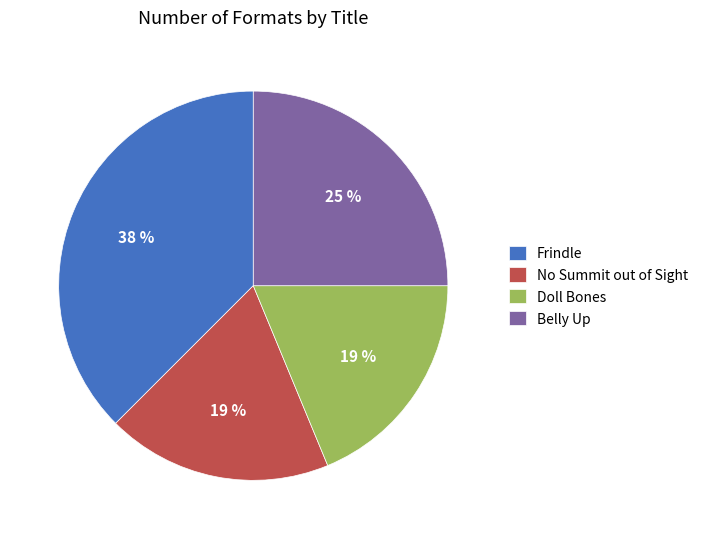

What is the largest slice in the pie chart?

Frindle